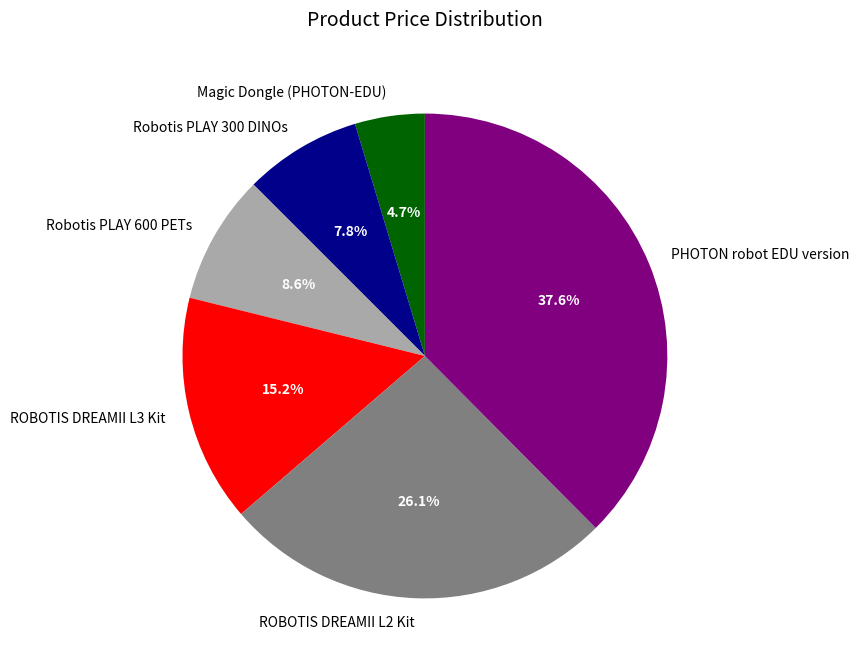

True or false: ROBOTIS DREAMII L2 Kit accounts for 40% of the total.

False